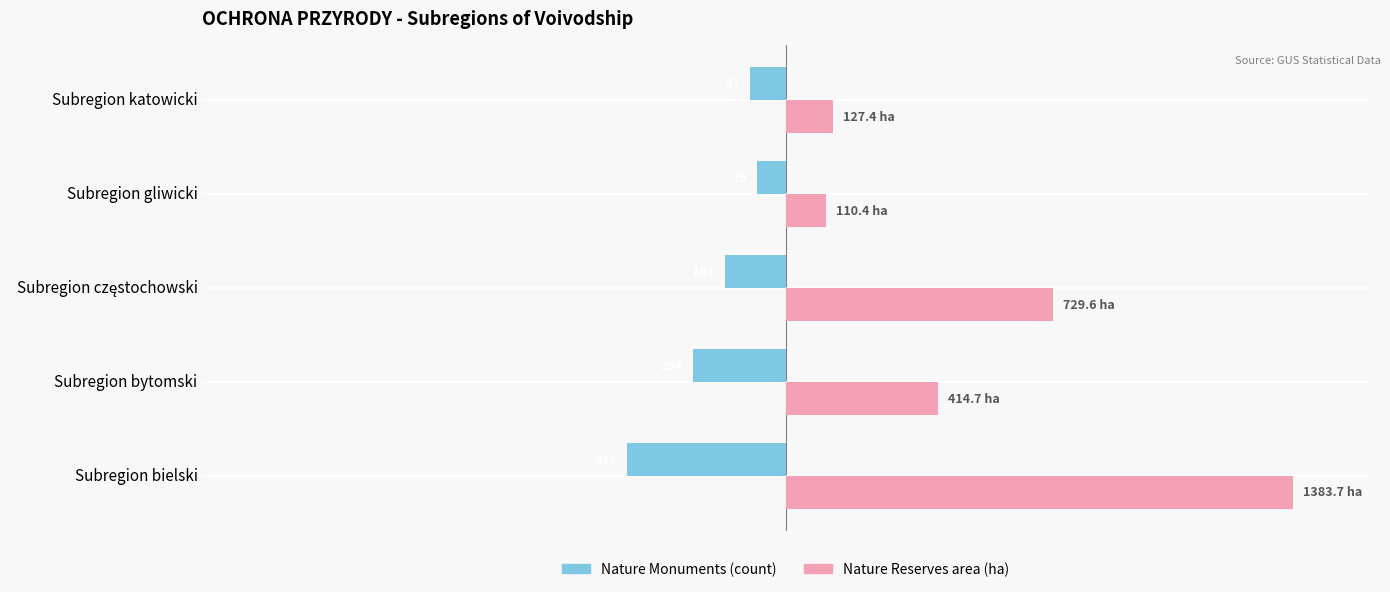

What are all the series names shown in the legend?

Nature Monuments (count), Nature Reserves area (ha)